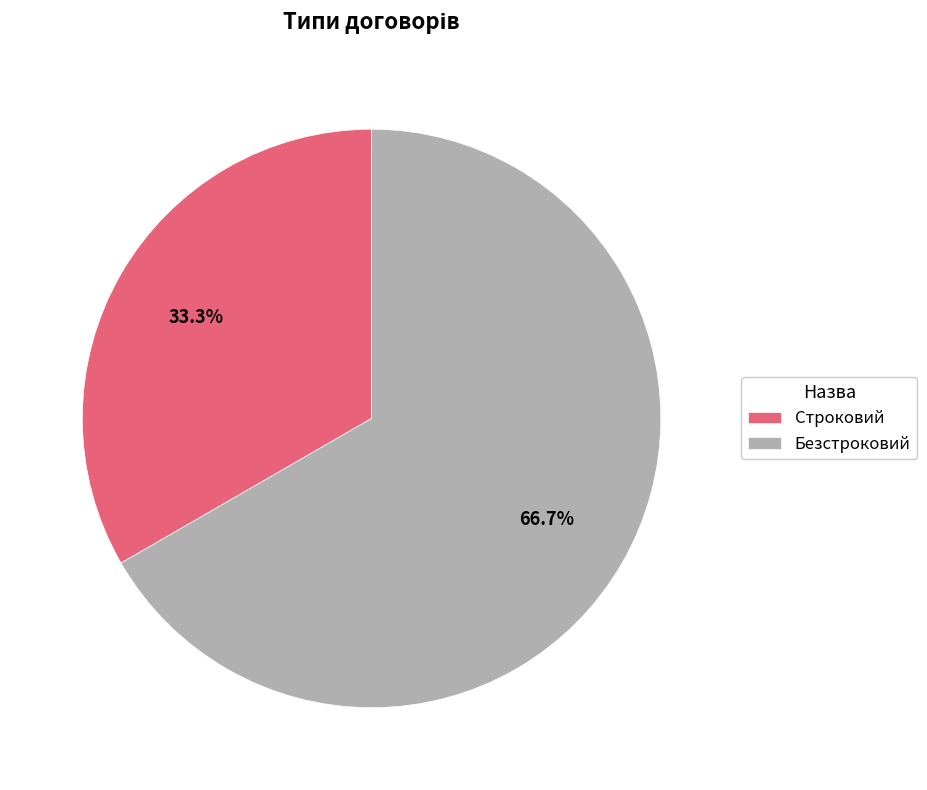

To the nearest percent, what is the difference between the largest and smallest slice percentages?

33%